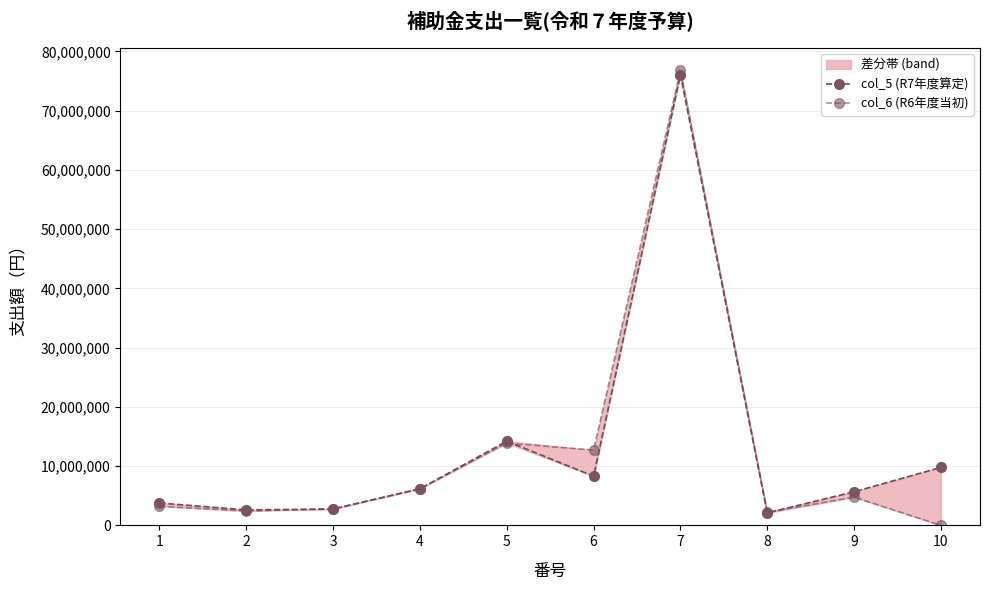

What is the greatest value displayed?

76765000